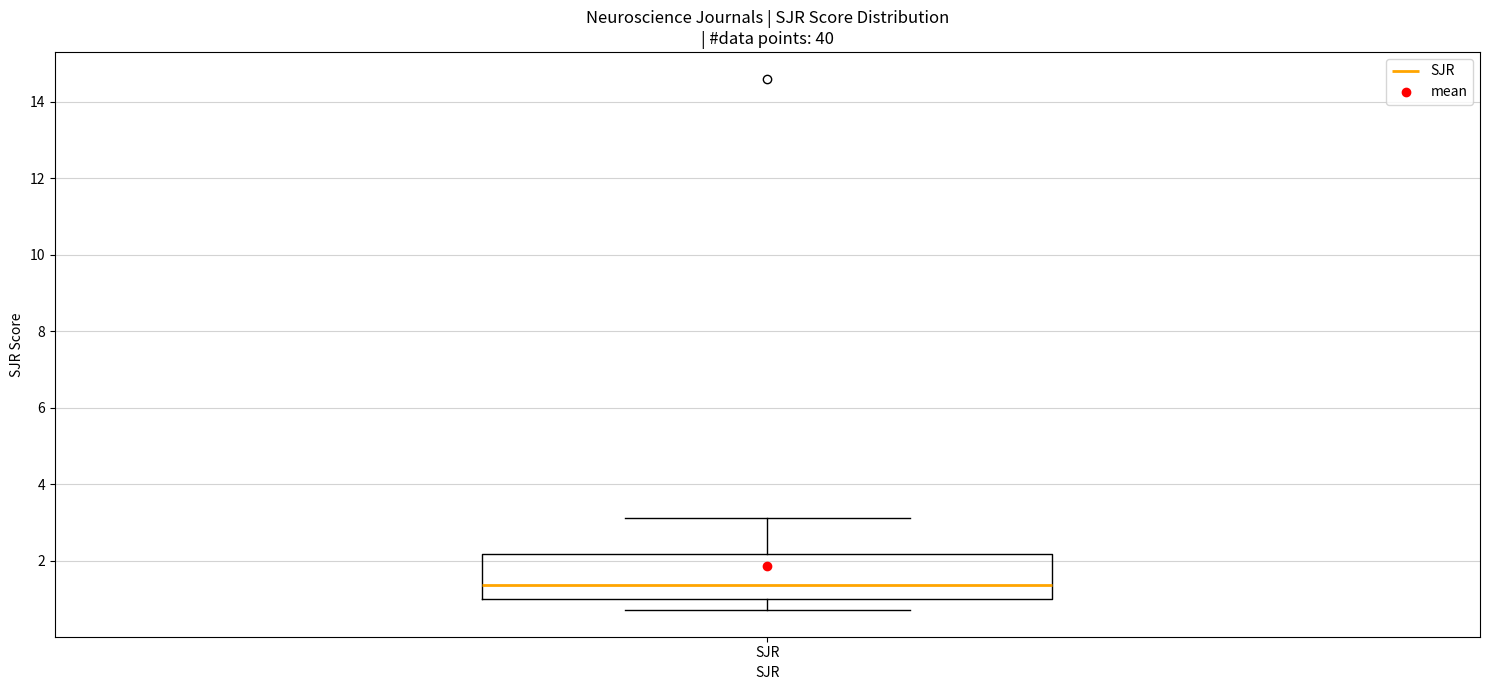

Read this box plot against the y-axis: the position of the median line, the range covered by the box, and the ends of both whiskers. The values are not printed on the chart, so give them approximately, as read against the axis.

median 1.4, box 1.0 to 2.2, whiskers 0.8 to 3.2